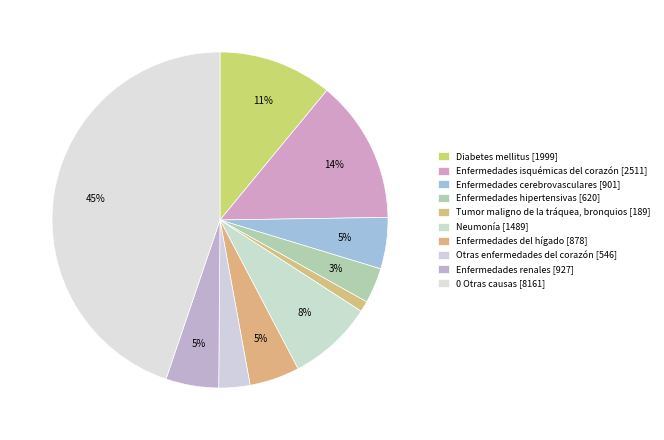

How many segments does this pie chart have?

10